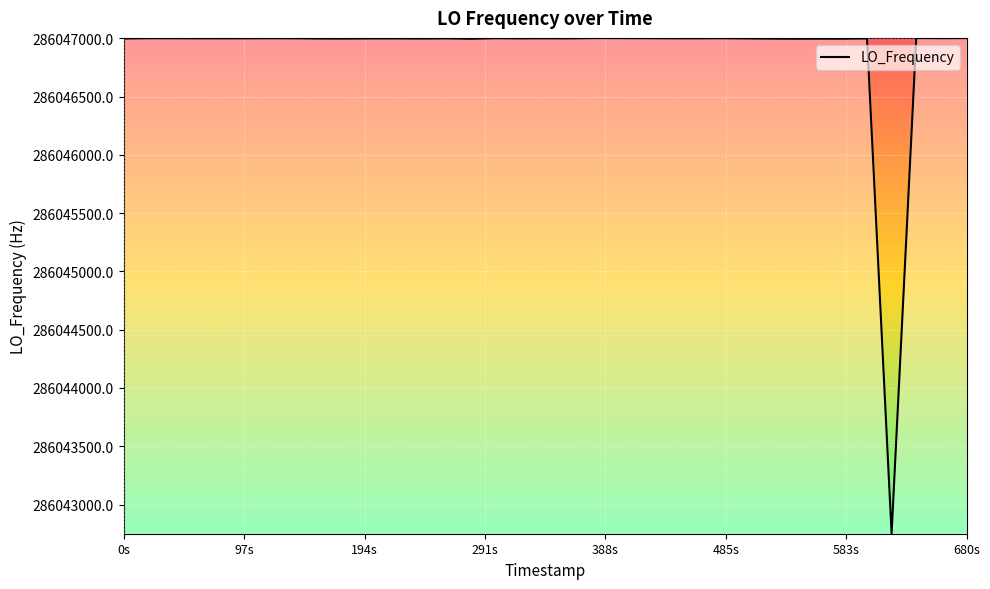

What is the difference between the maximum and minimum values?

4251.8